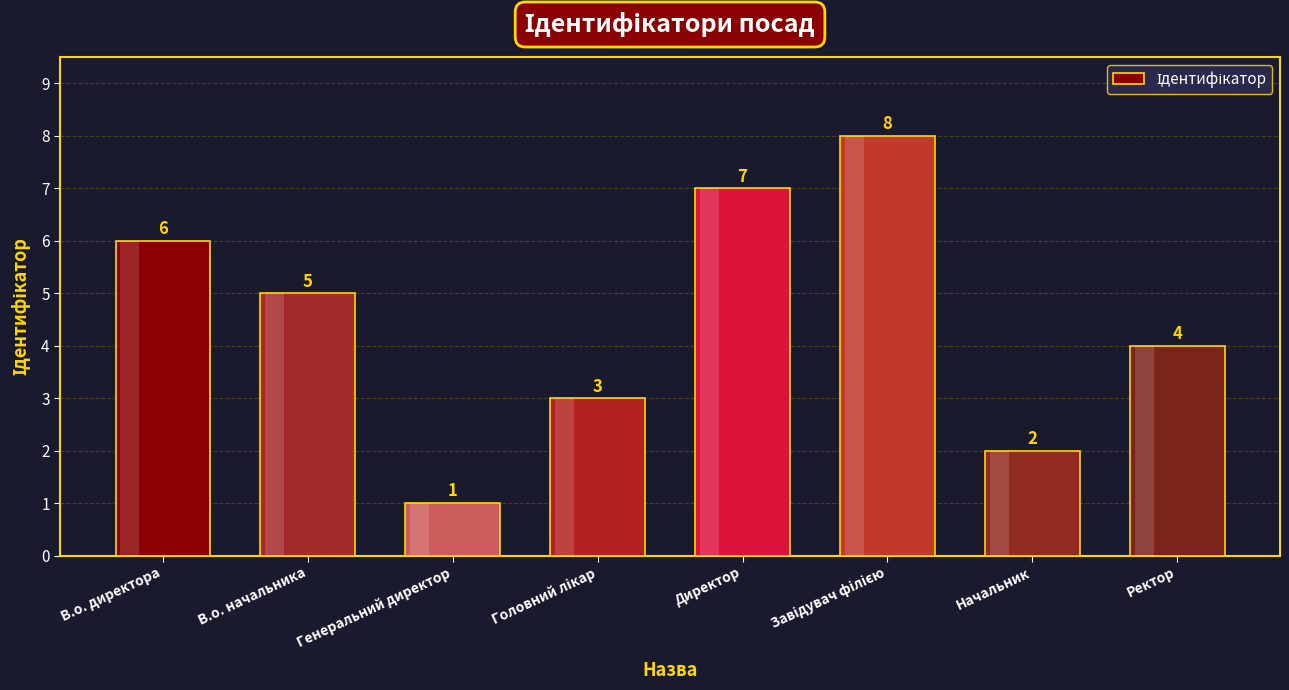

What is the maximum value shown in the chart?

8